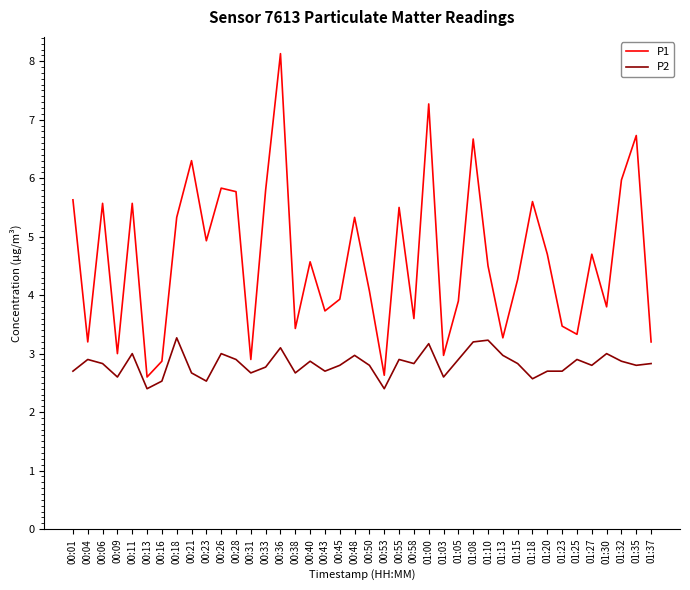

Between 00:11 and 00:23, which series saw the biggest shift?

P1